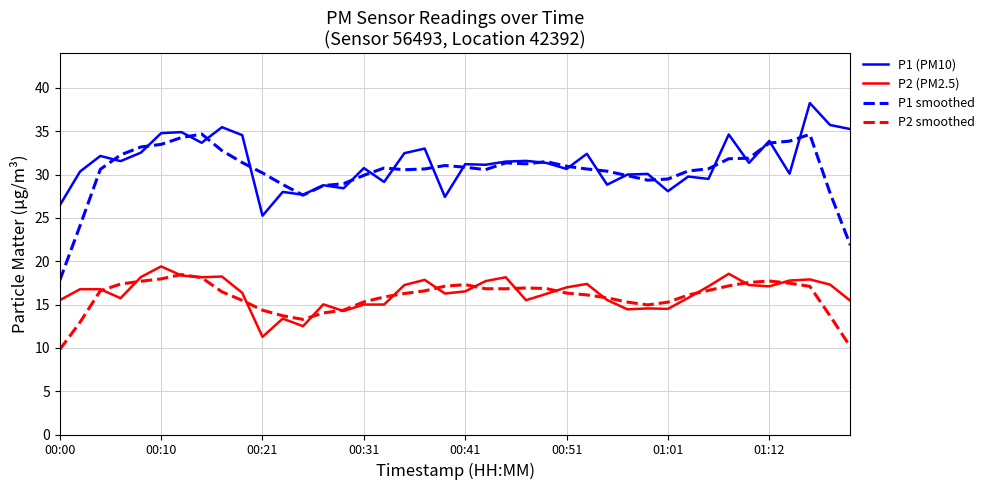

True or false: P2 smoothed and P1 (PM10) cross at least once.

False